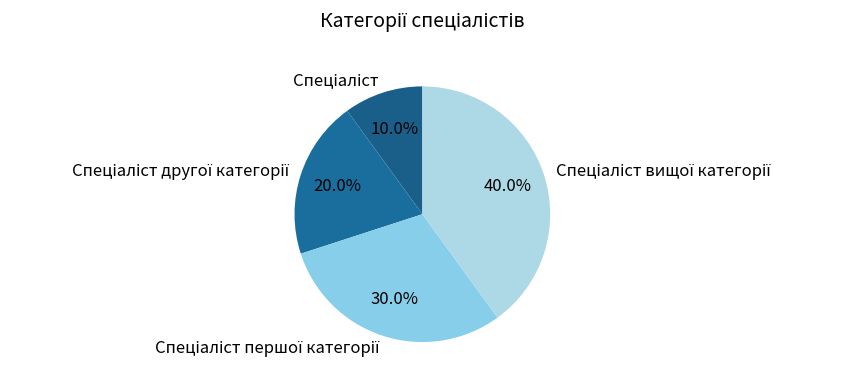

Does any single category account for the majority?

No